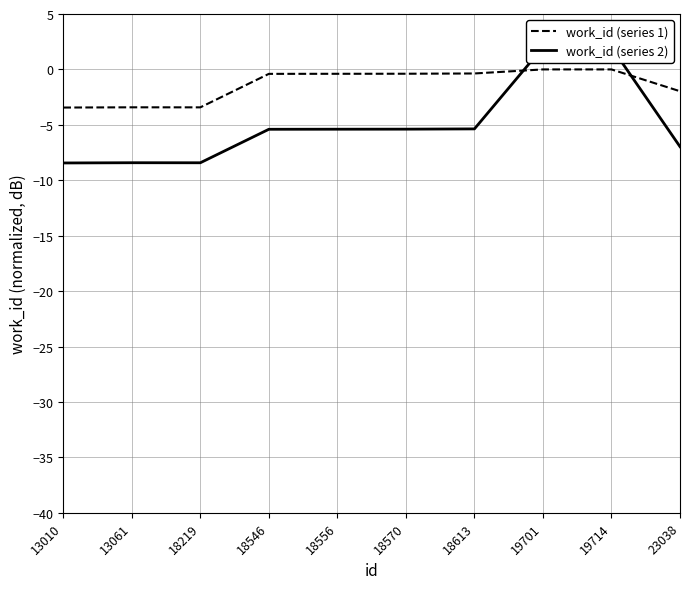

True or false: work_id (series 1) and work_id (series 2) cross at least once.

True